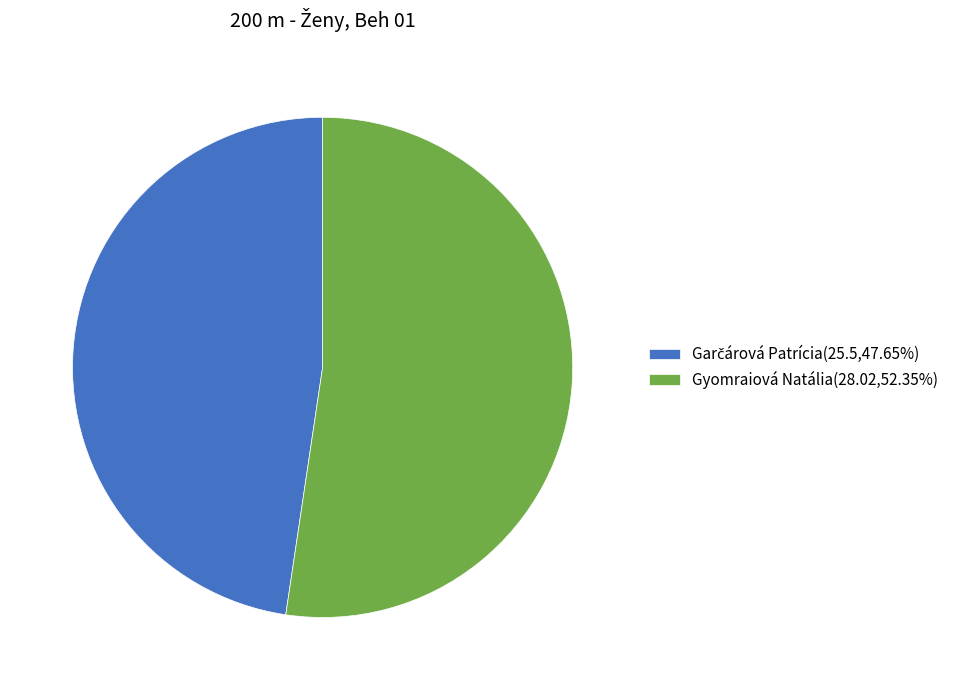

Is there any slice that represents more than half of the pie?

Yes